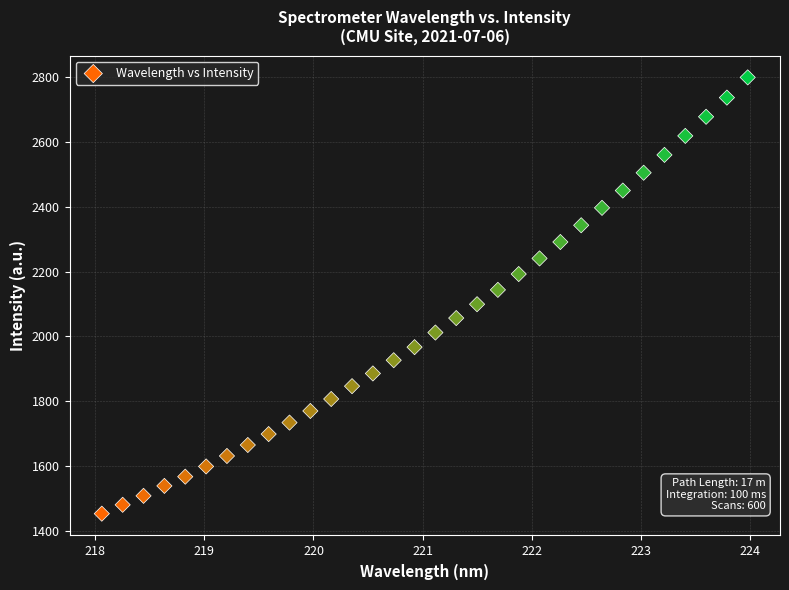

What is the range of X values (max minus min)?

5.9